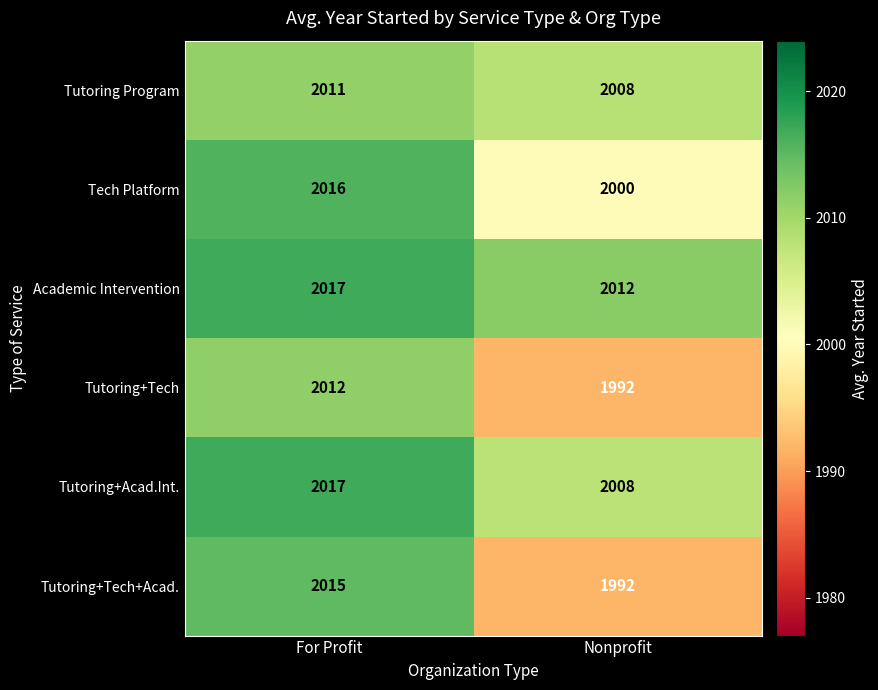

Which series has the largest range (max minus min)?

Tutoring+Tech+Acad.